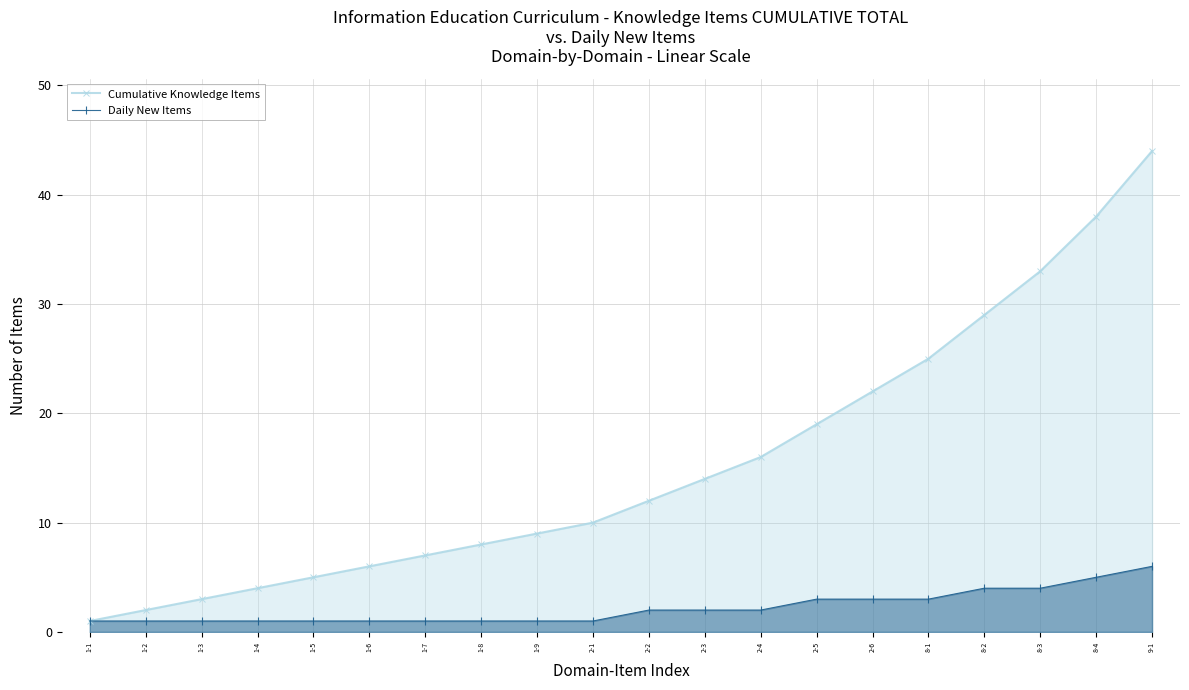

What is the average value of the Cumulative Knowledge Items series?

15